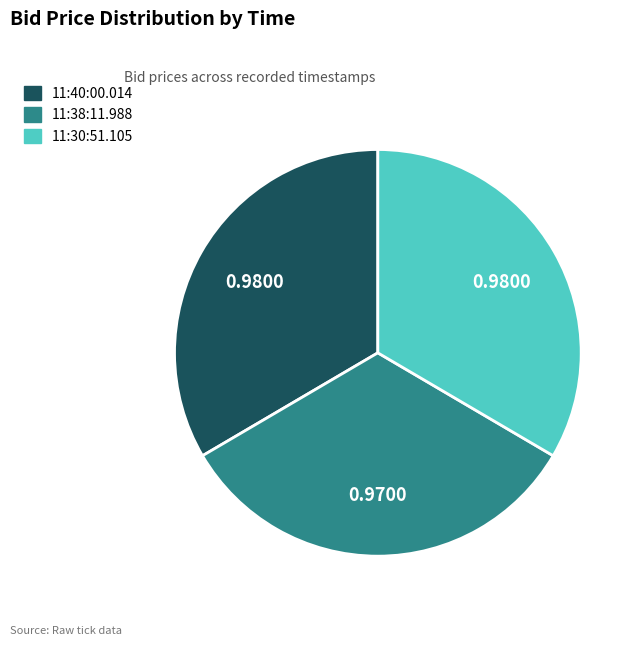

Do 11:38:11.988 and 11:30:51.105 together represent more than half of the pie?

Yes